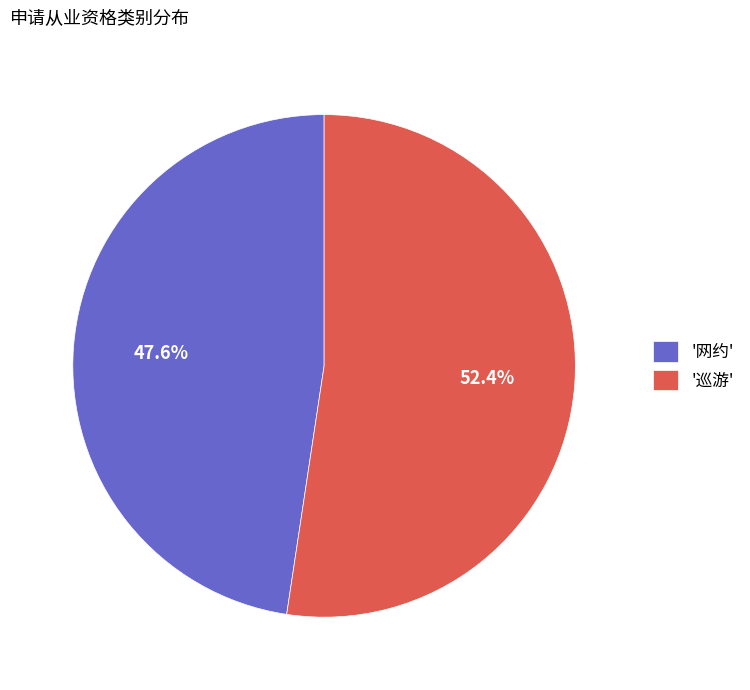

Does '网约' represent more than half of the total?

No